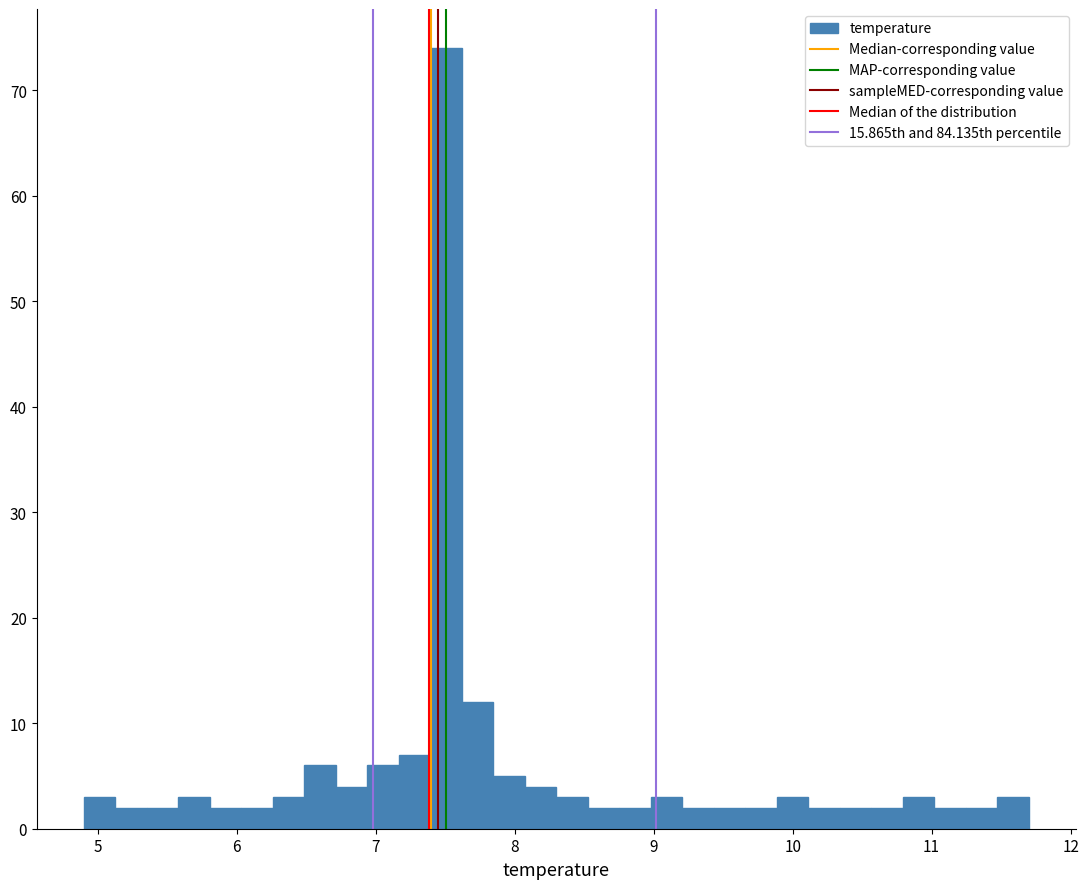

Read against the x-axis, roughly where is the centre of the tallest bar?

7.5